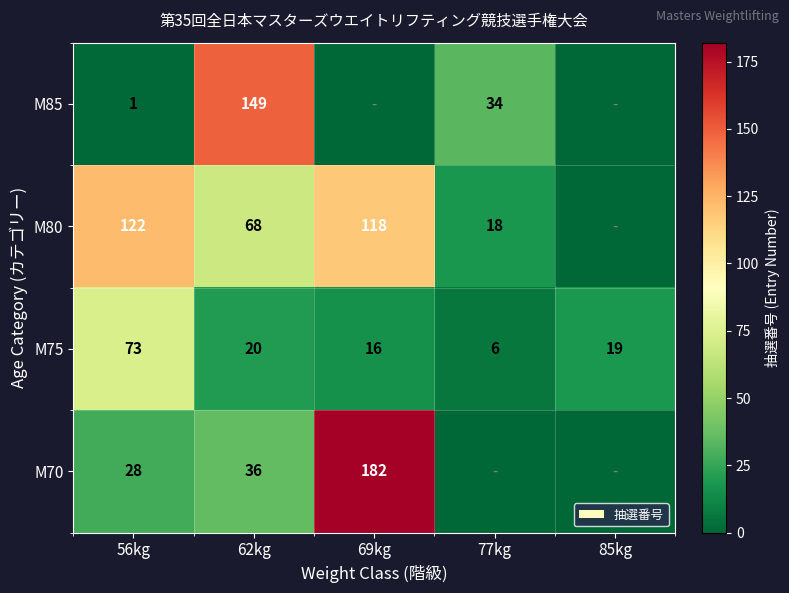

The M80 series shows 41 at 62kg. True or false?

False